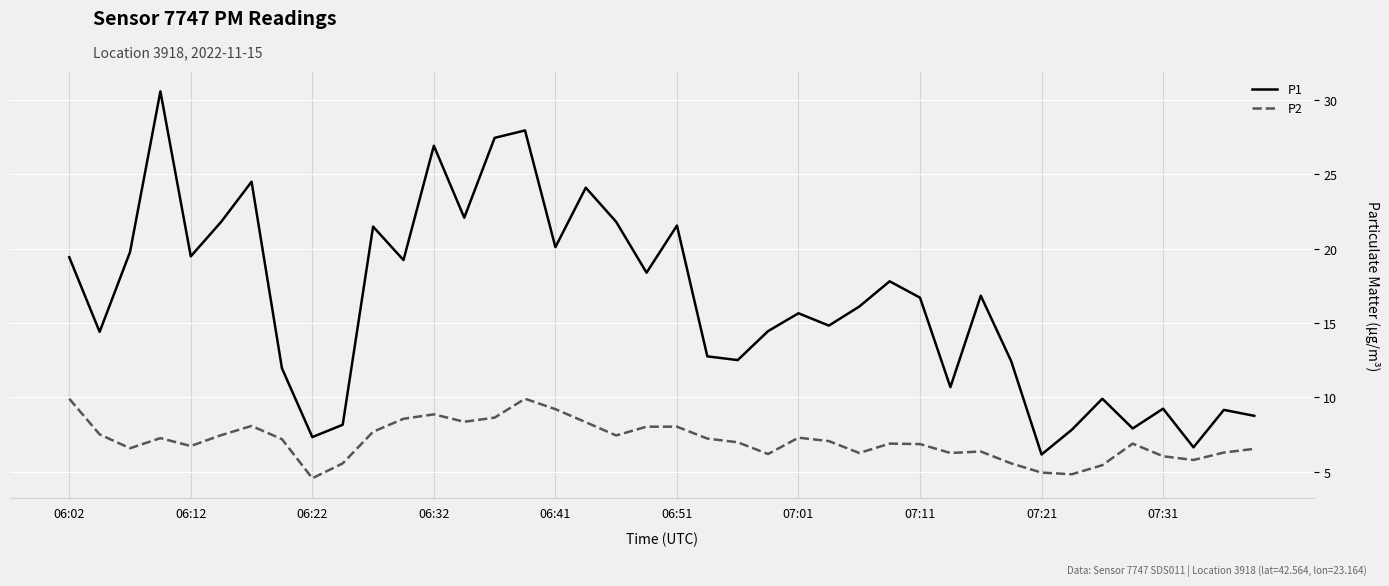

True or false: P2 and P1 cross at least once.

False